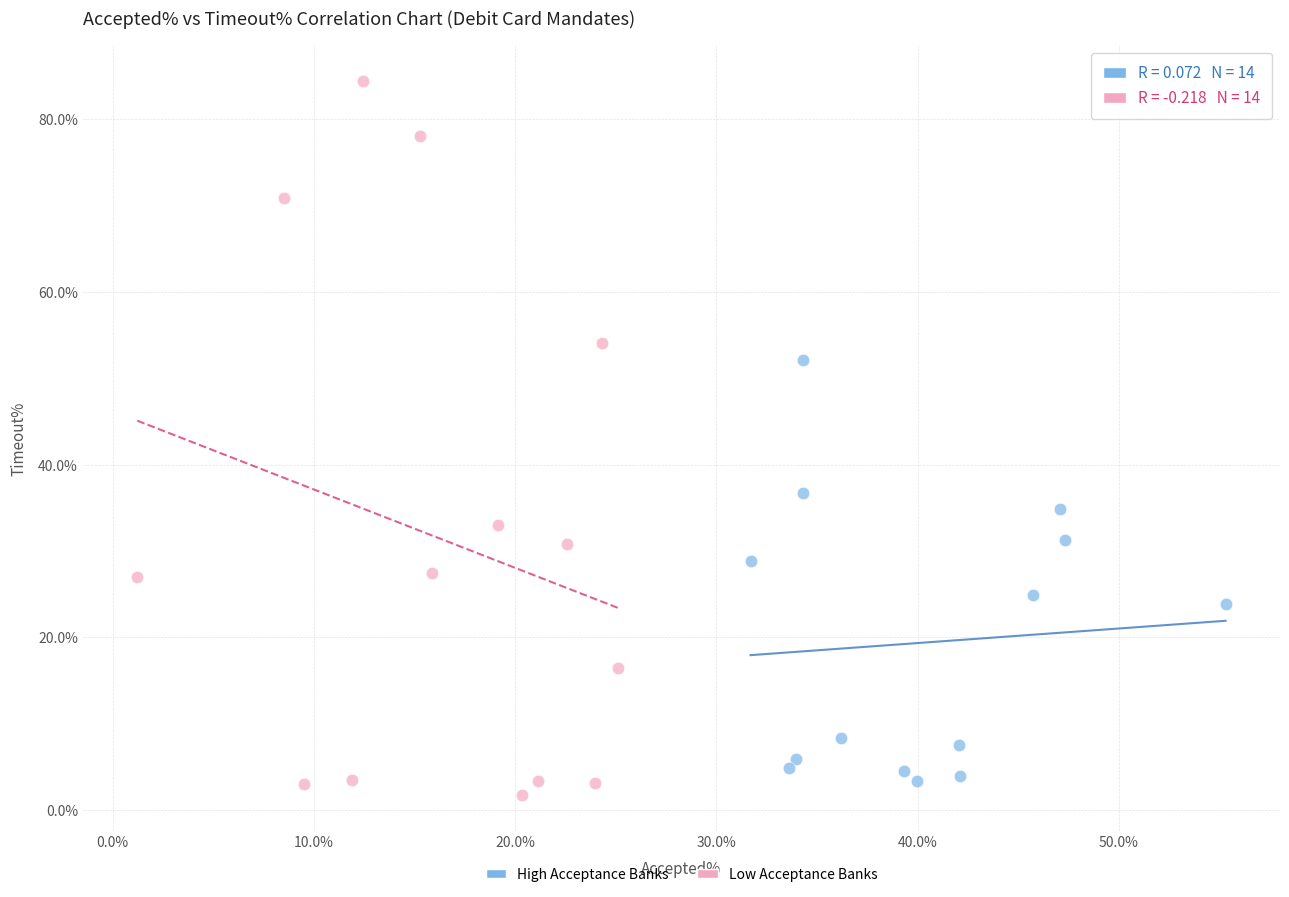

Which series contains the highest Y value?

Low Acceptance Banks